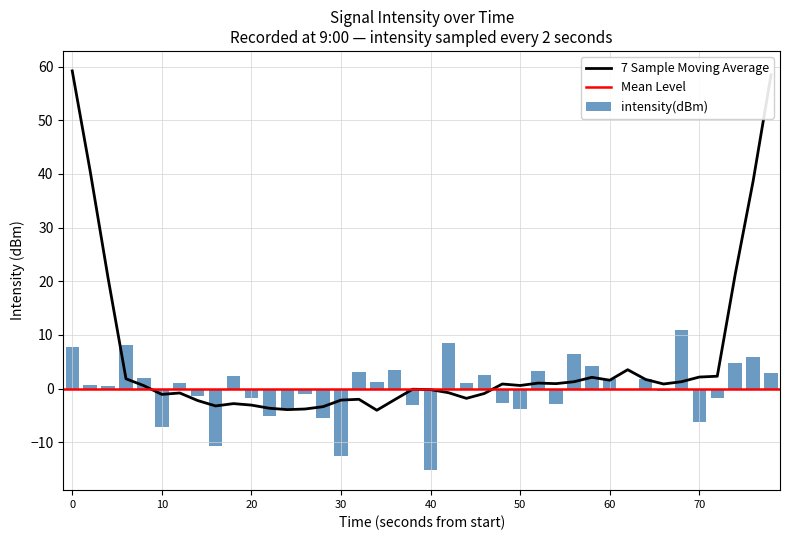

Is it true that the value at 19 is -3.0?

True